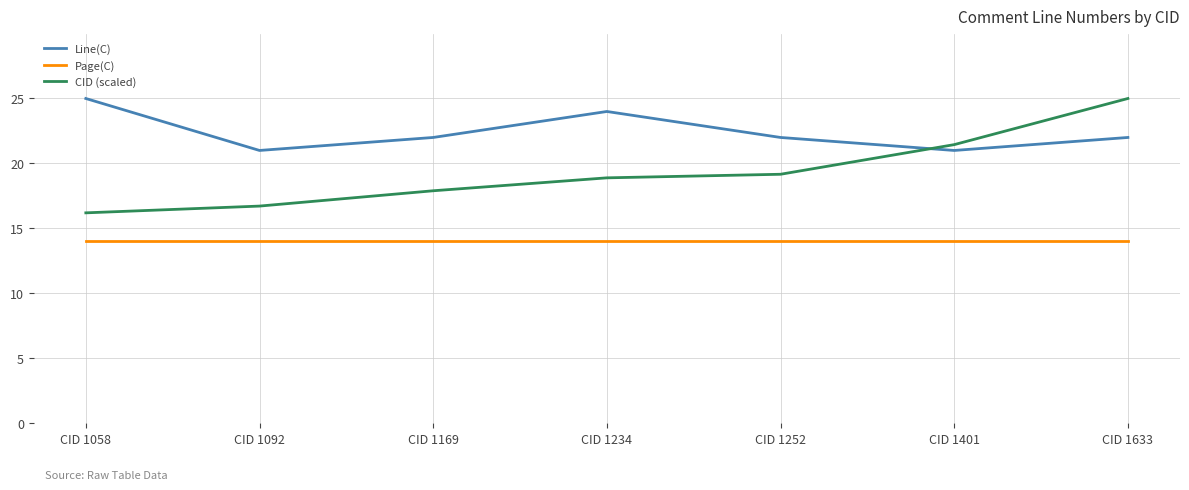

What is the difference between the highest and lowest values at CID 1401?

7.4